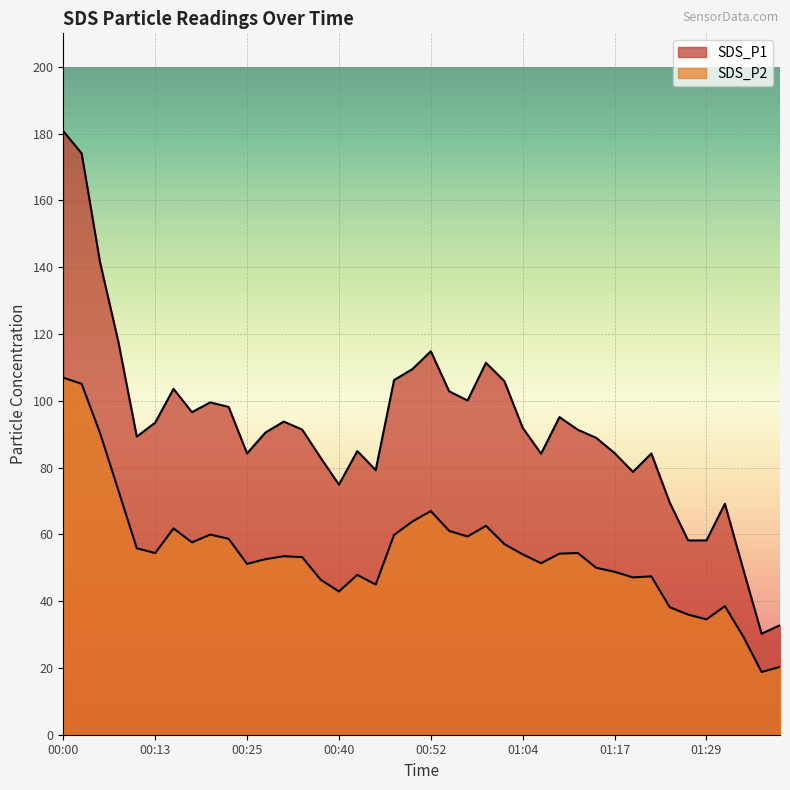

What is the difference between the second highest and minimum values in the SDS_P2 series?

86.3